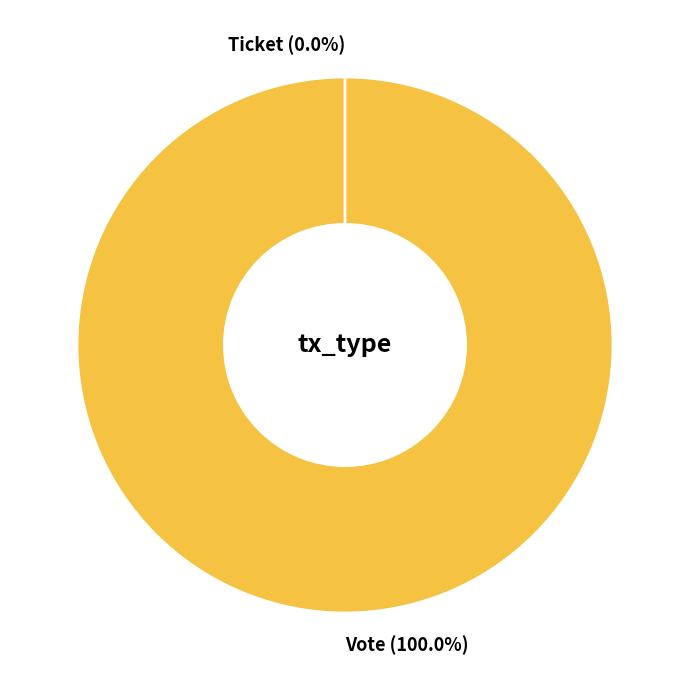

Does Vote (io_index=1) account for over 50% of the chart?

Yes